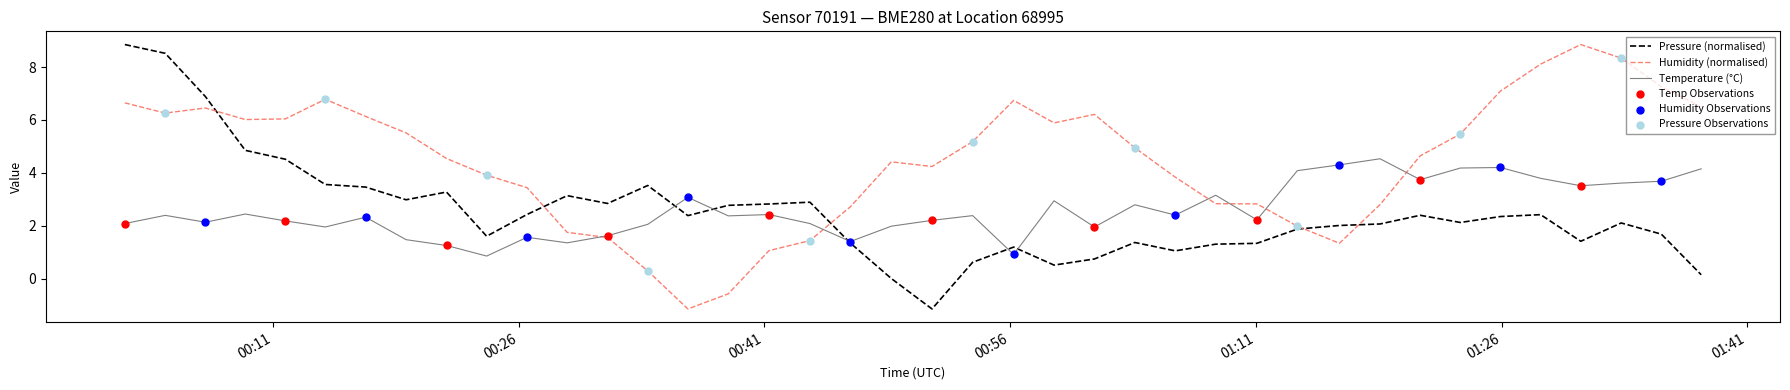

At how many categories does at least one series exceed 5?

19